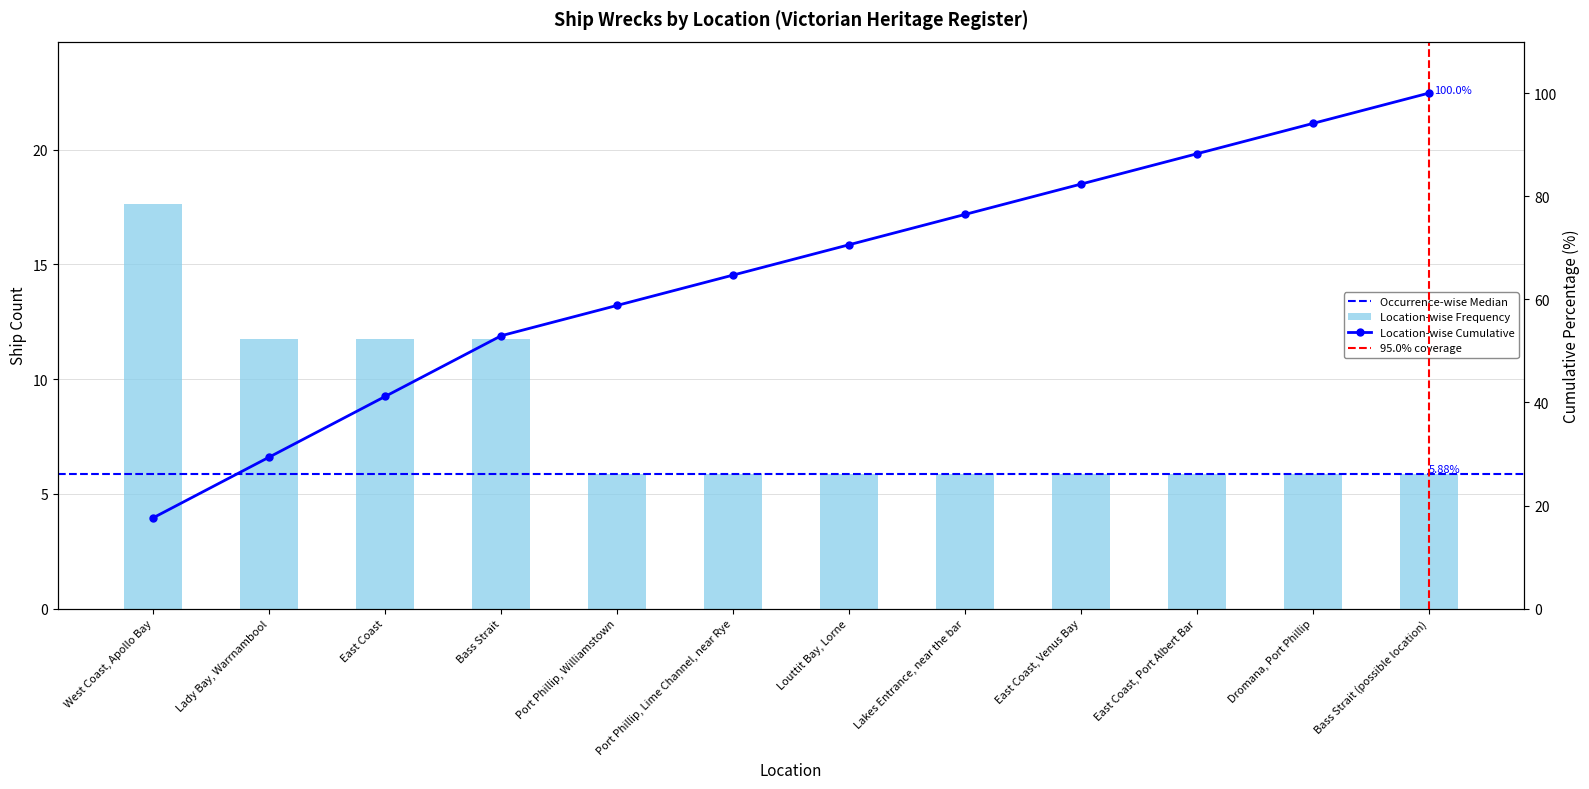

What is the value of the 2nd bar from the left?

11.8